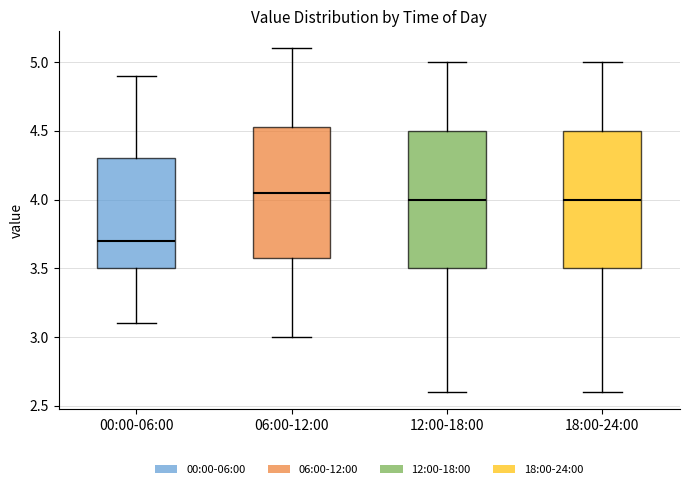

Where is the lower edge of the box for 18:00-24:00 on the y-axis? The values are not printed on the chart, so give them approximately, as read against the axis.

3.50